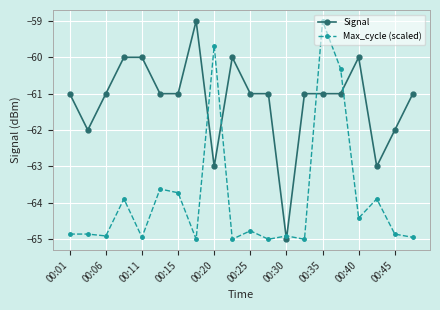

After their last crossing, which series has the higher values: Max_cycle (scaled) or Signal?

Signal